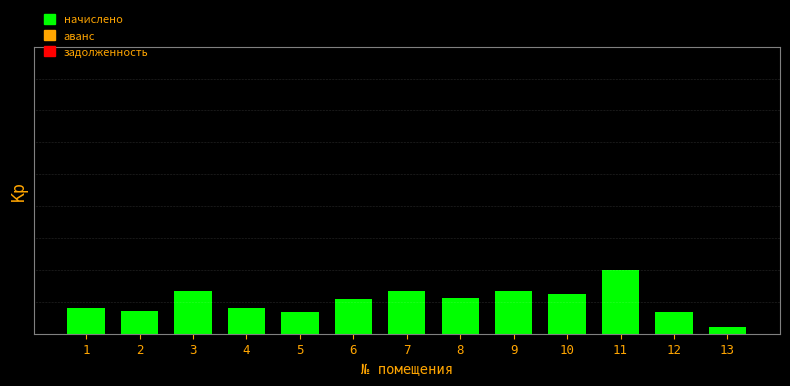

Does the chart contain any negative values?

No